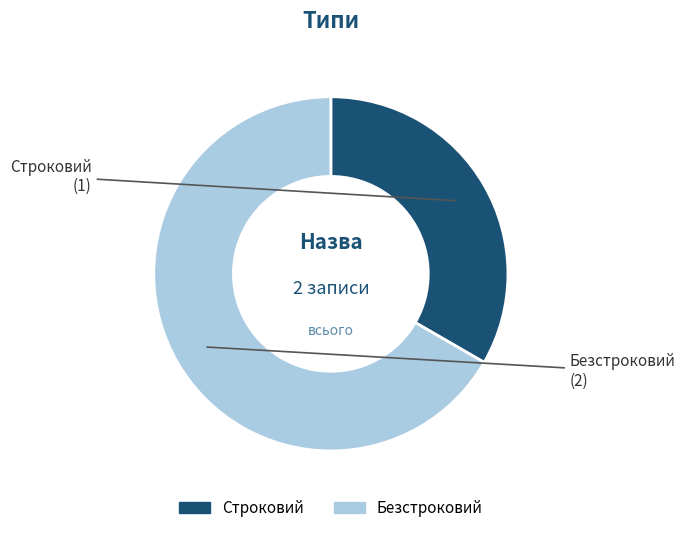

The Строковий slice represents 33% of the pie. True or false?

True